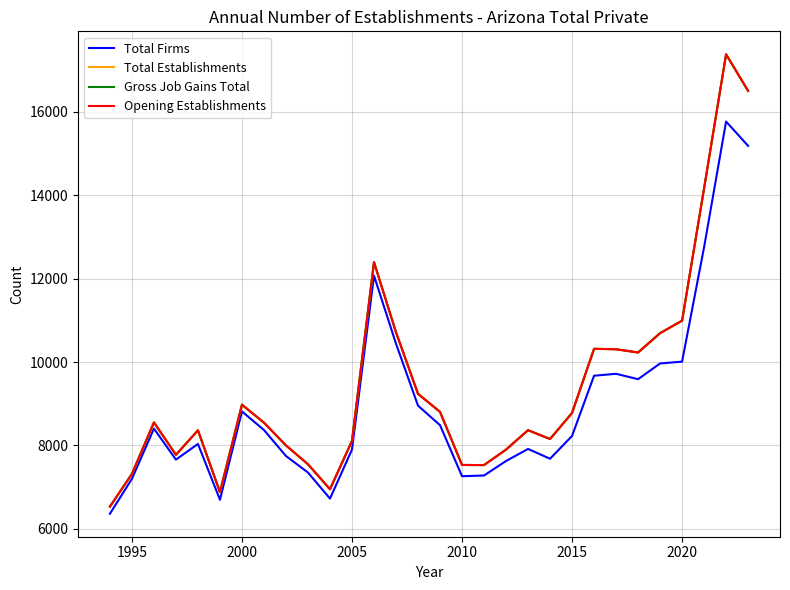

What is the average value of the Total Firms series?

8996